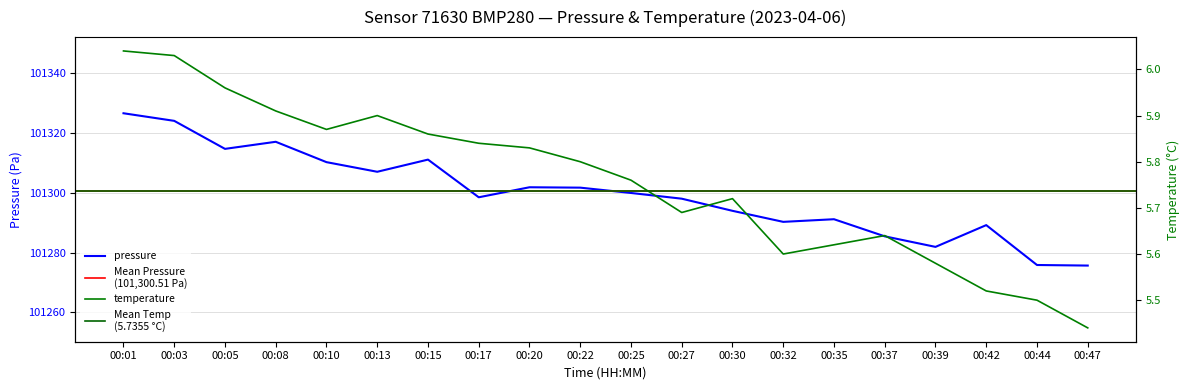

Is this an area chart (filled region under the line)?

No